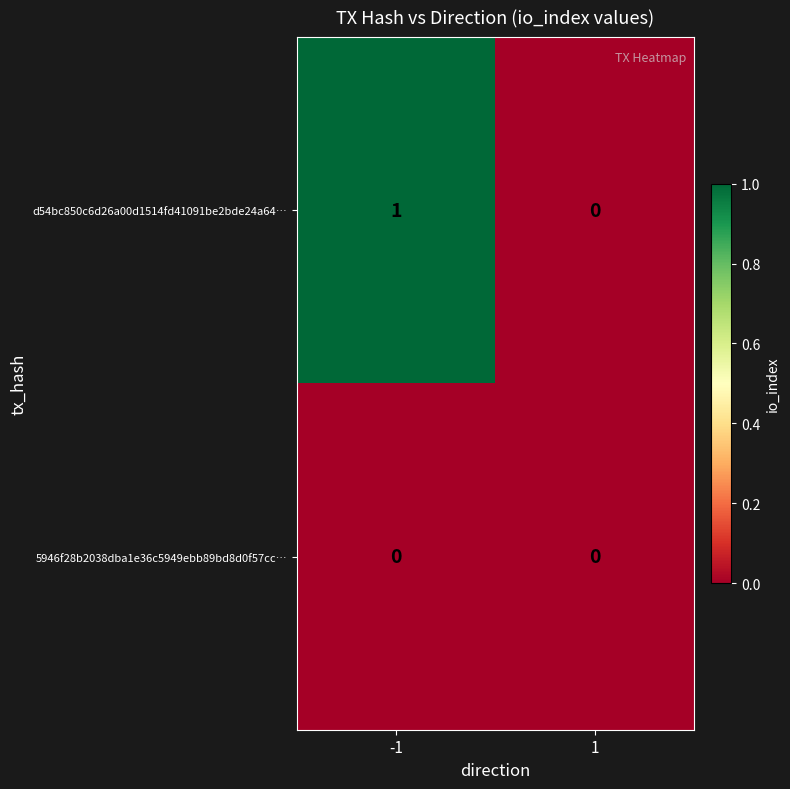

Between -1 and 1, which series saw the biggest shift?

d54bc850c6d26a00d1514fd41091be2bde24a64…